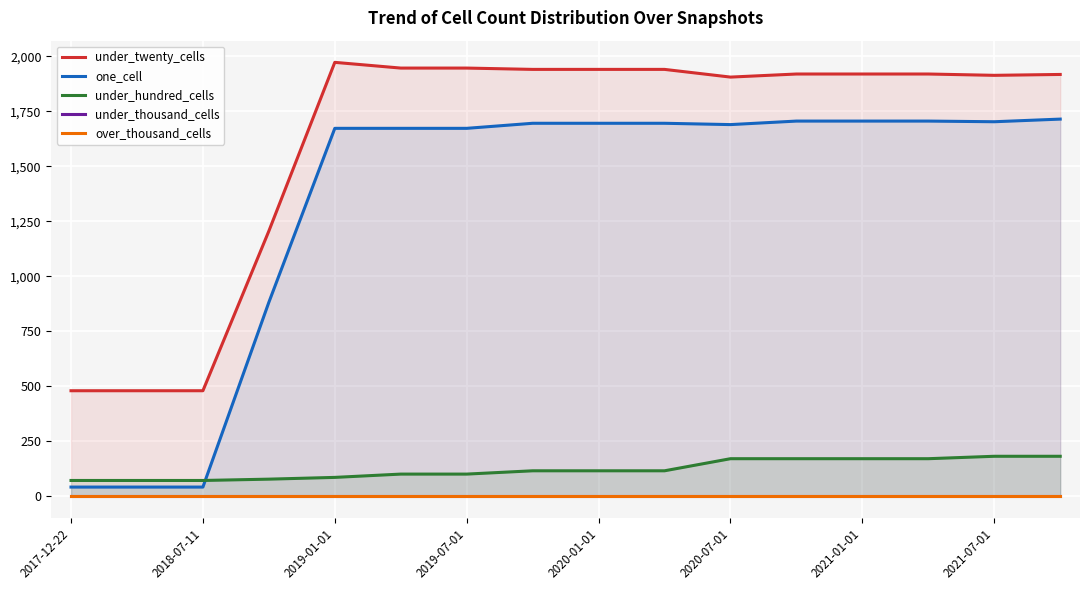

The value of one_cell at 2020-01-01 is 1695. True or false?

True